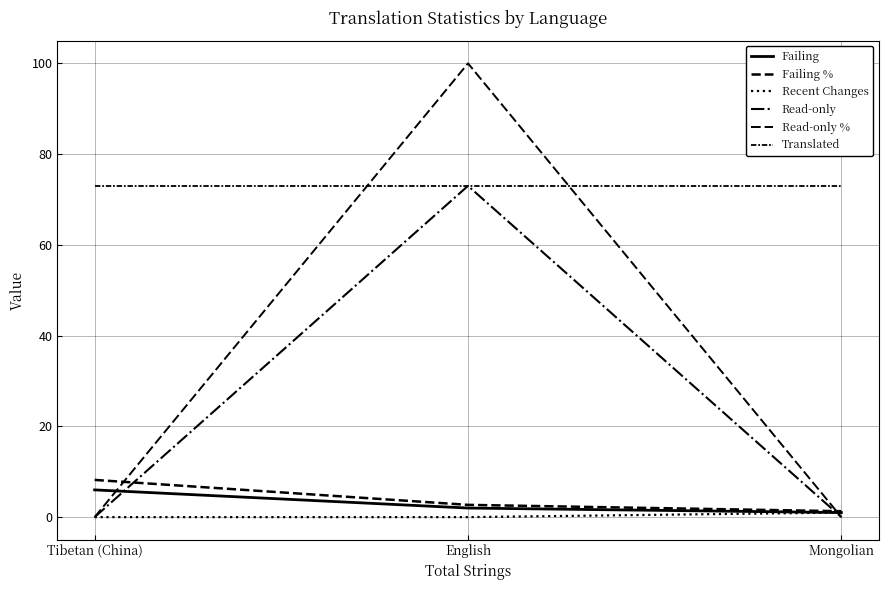

The Read-only % series shows 0.0 at Tibetan (China). True or false?

True